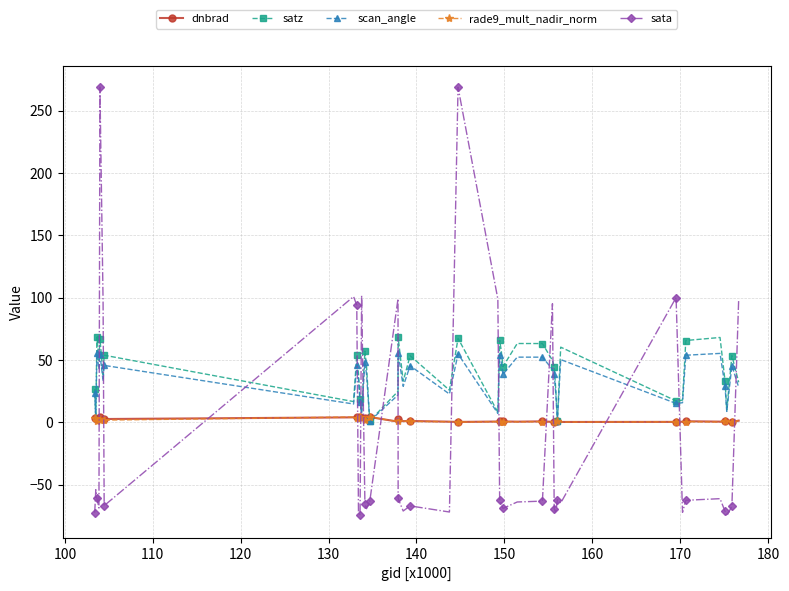

How many lines are shown in the chart?

5